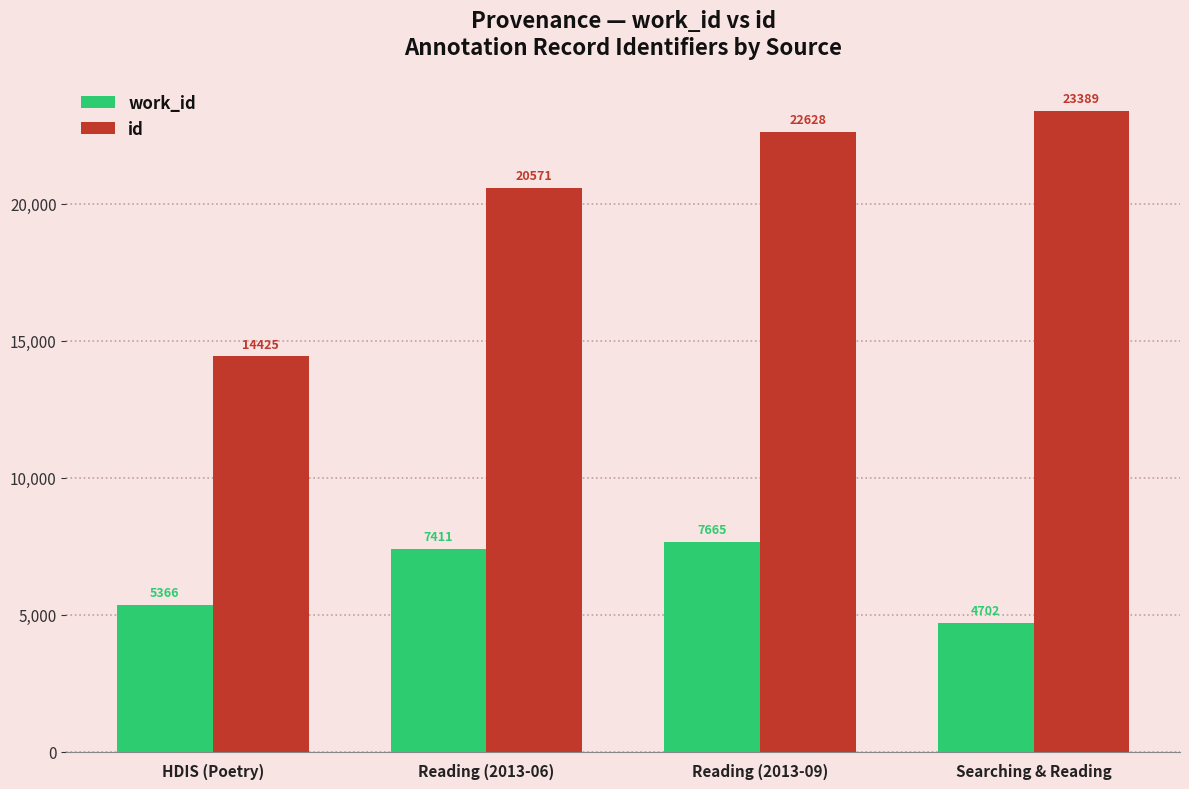

List the series in order of their peak value, lowest first.

work_id, id